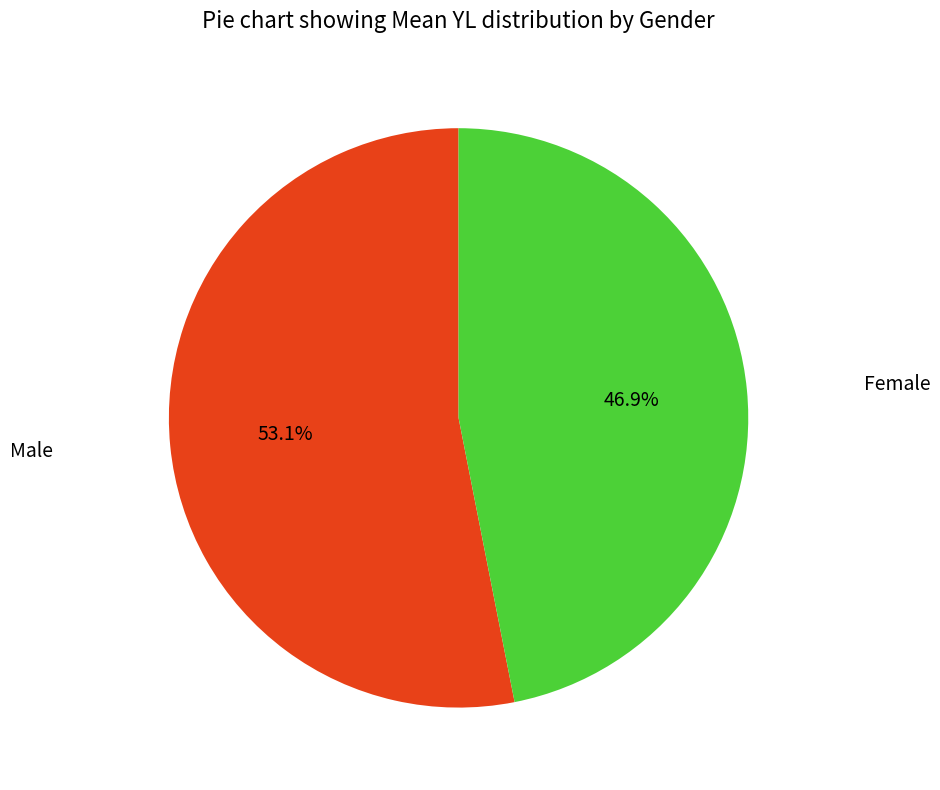

Is there a majority slice in this chart?

Yes